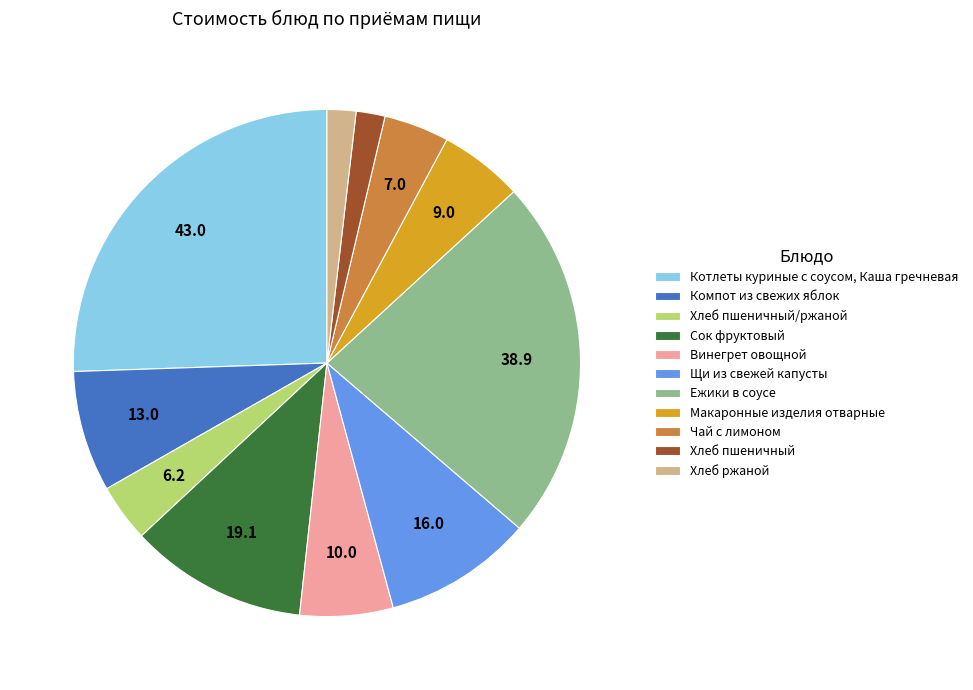

What is the largest slice in the pie chart?

Котлеты куриные с соусом, Каша гречневая